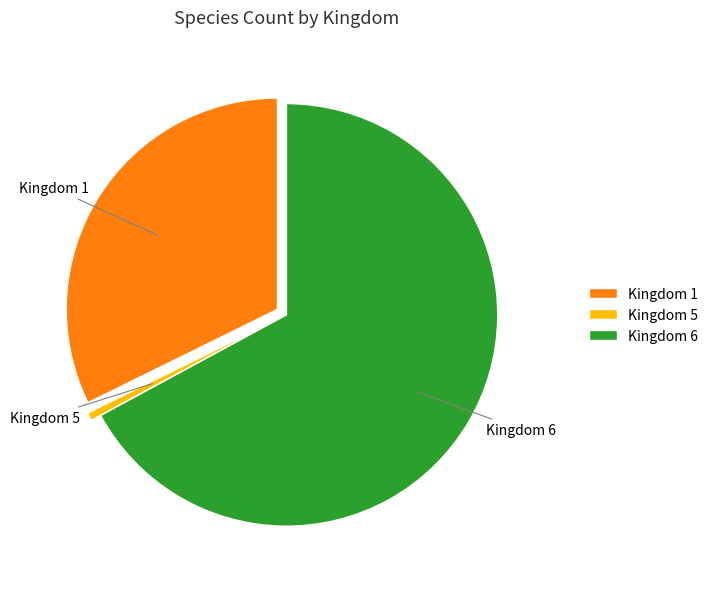

True or false: Kingdom 5 accounts for 1% of the total.

True